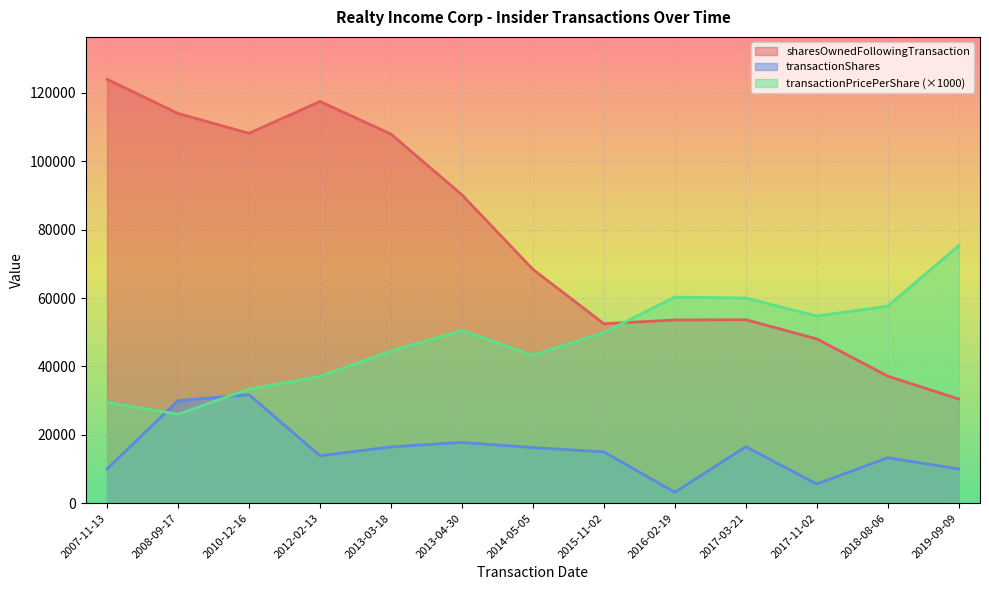

What is the difference between the highest and lowest values at 2016-02-19?

57105